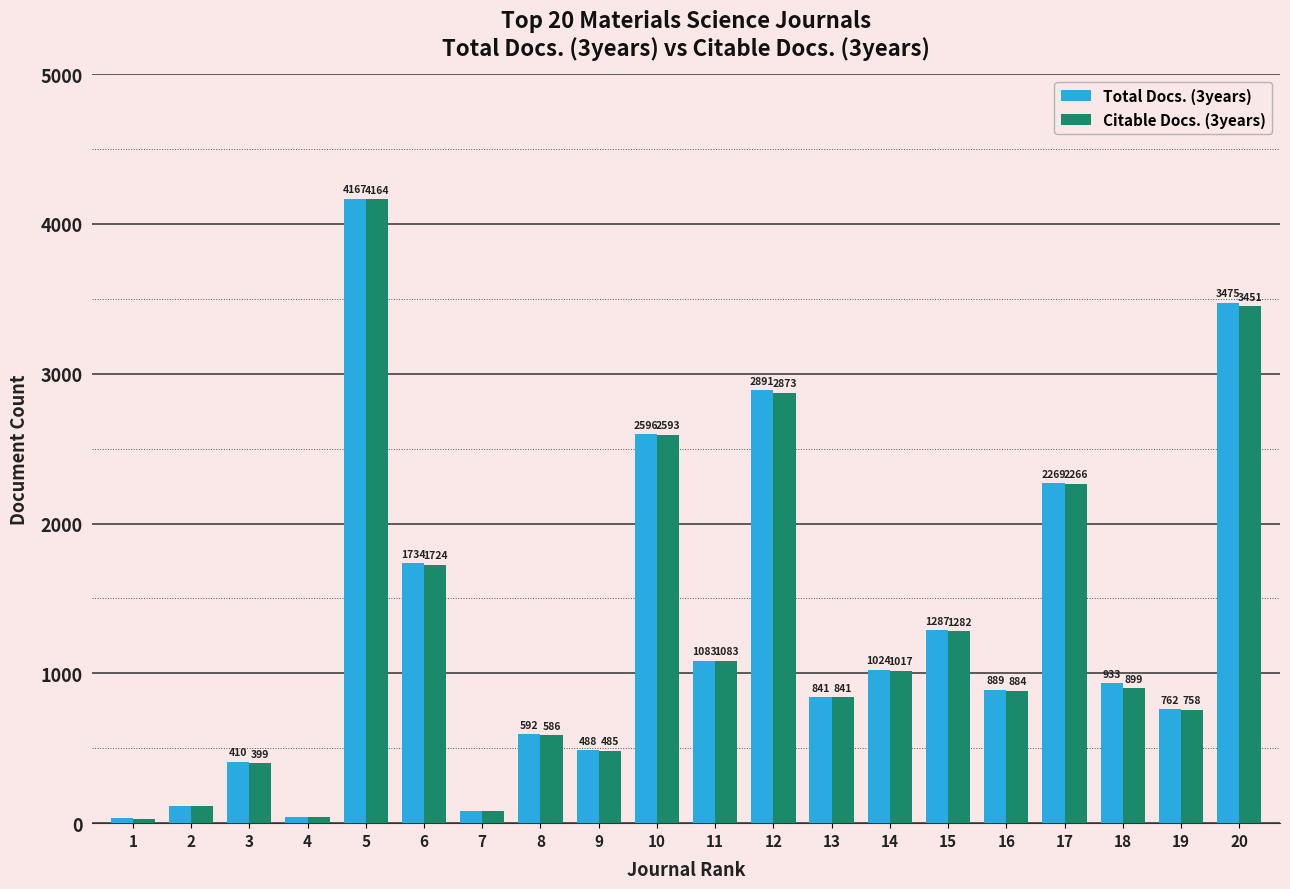

Is it true that Total Docs. (3years) equals 1026 at 17?

False